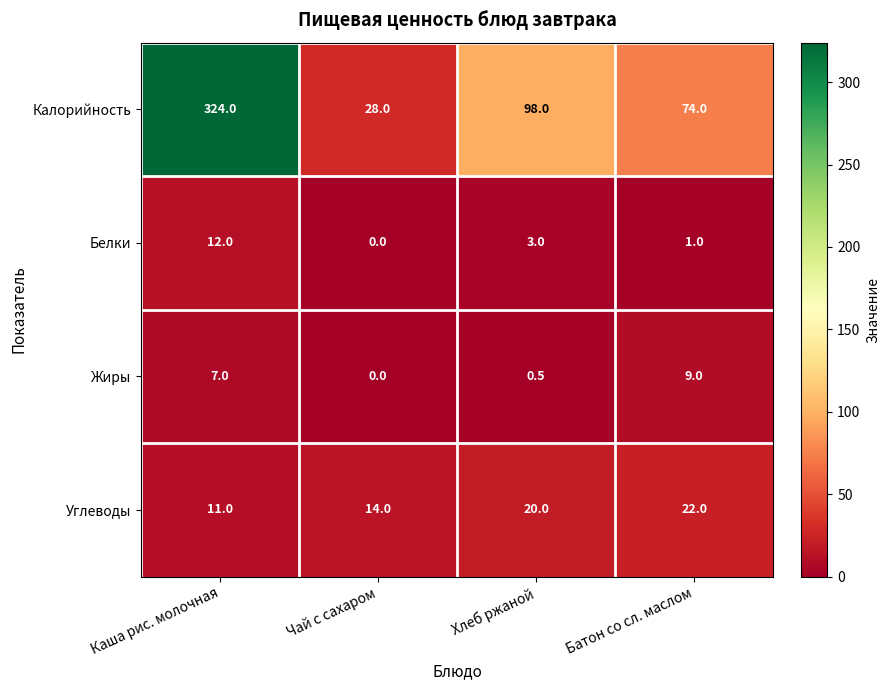

Reading left to right, what are all the values shown in this chart?

Калорийность: Каша рис. молочная=324.0	Чай с сахаром=28.0	Хлеб ржаной=98.0	Батон со сл. маслом=74.0
Белки: Каша рис. молочная=12.0	Чай с сахаром=0.0	Хлеб ржаной=3.0	Батон со сл. маслом=1.0
Жиры: Каша рис. молочная=7.0	Чай с сахаром=0.0	Хлеб ржаной=0.5	Батон со сл. маслом=9.0
Углеводы: Каша рис. молочная=11.0	Чай с сахаром=14.0	Хлеб ржаной=20.0	Батон со сл. маслом=22.0